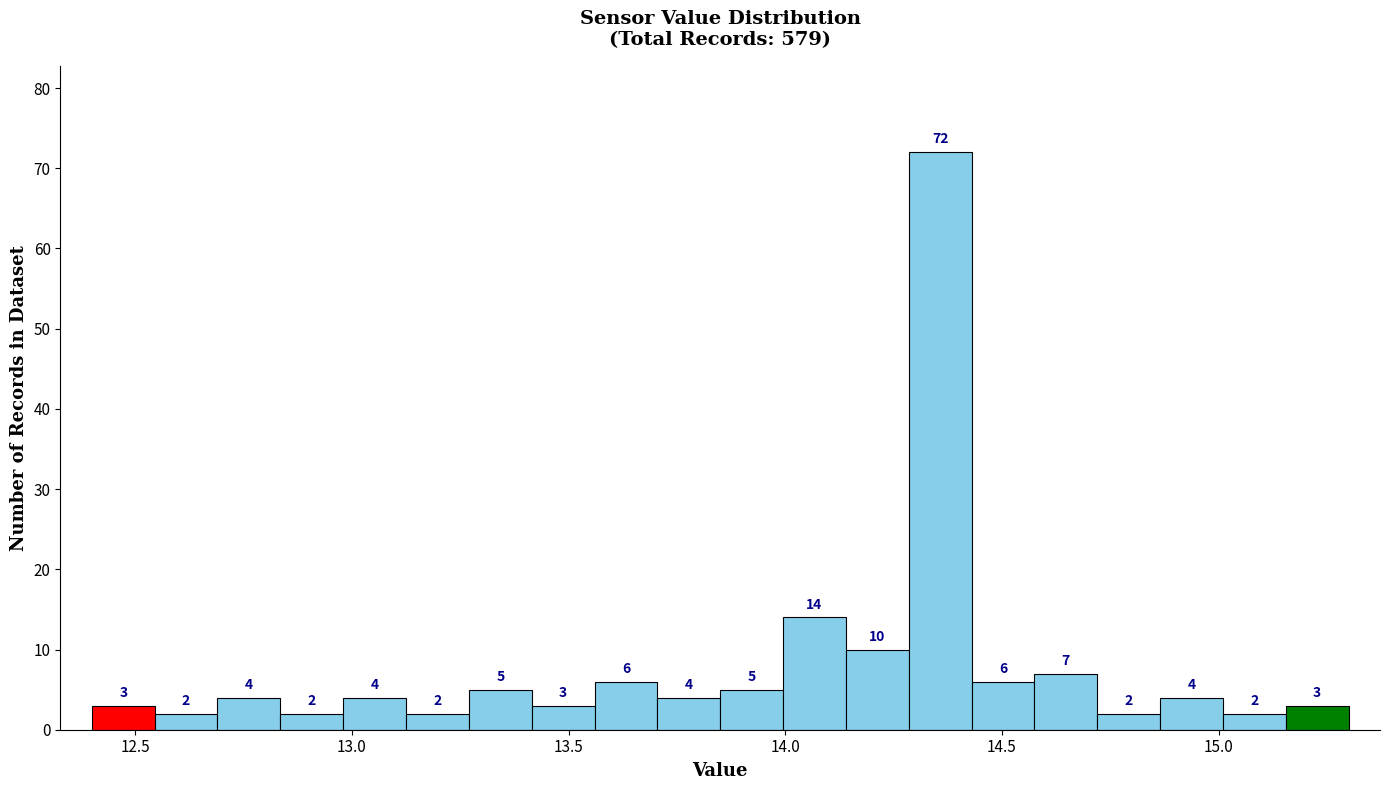

Around what value on the x-axis is the tallest bar? Give the approximate position of its centre, as read against the axis.

14.35